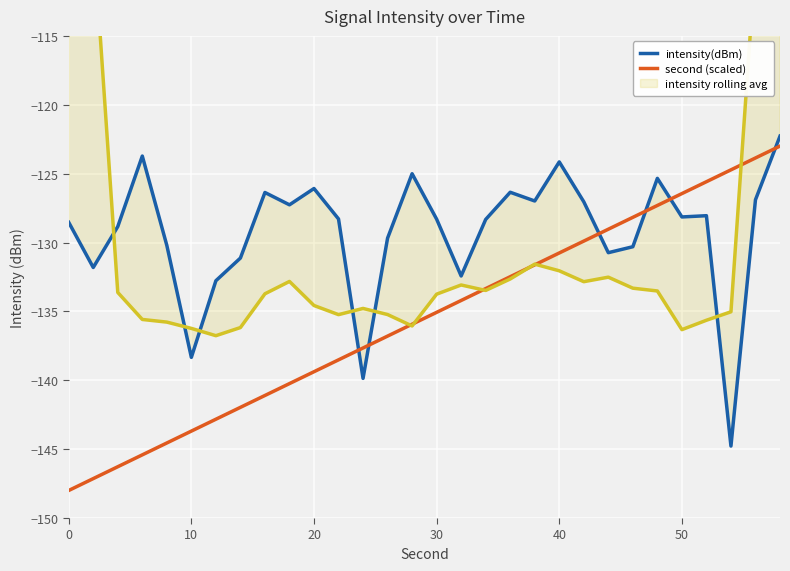

Reading left to right, extract all data points from this chart.

intensity(dBm): -128.5	-131.8	-128.8	-123.7	-130.2	-138.3	-132.8	-131.1	-126.4	-127.3	-126.1	-128.3	-139.9	-129.7	-125.0	-128.3	-132.4	-128.3	-126.4	-127.0	-124.1	-127.0	-130.7	-130.3	-125.3	-128.1	-128.1	-144.8	-126.9	-122.3
second (scaled): -148.0	-147.1	-146.3	-145.4	-144.6	-143.7	-142.8	-142.0	-141.1	-140.2	-139.4	-138.5	-137.7	-136.8	-135.9	-135.1	-134.2	-133.3	-132.5	-131.6	-130.8	-129.9	-129.0	-128.2	-127.3	-126.4	-125.6	-124.7	-123.9	-123.0